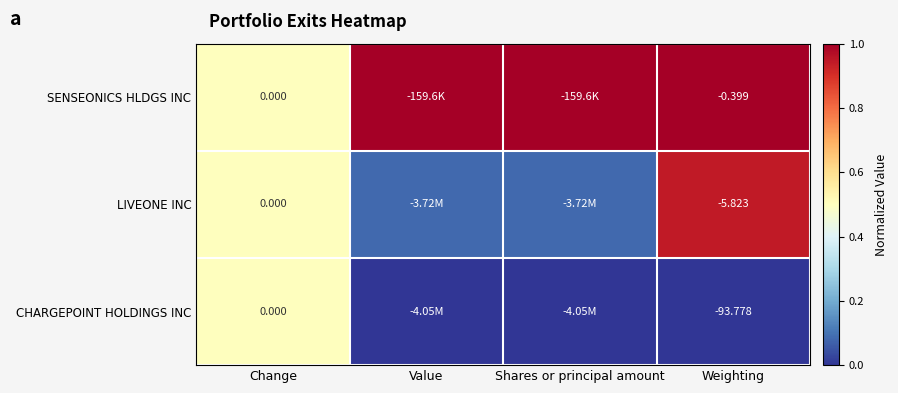

Which series changed the most between Change and Weighting?

CHARGEPOINT HOLDINGS INC